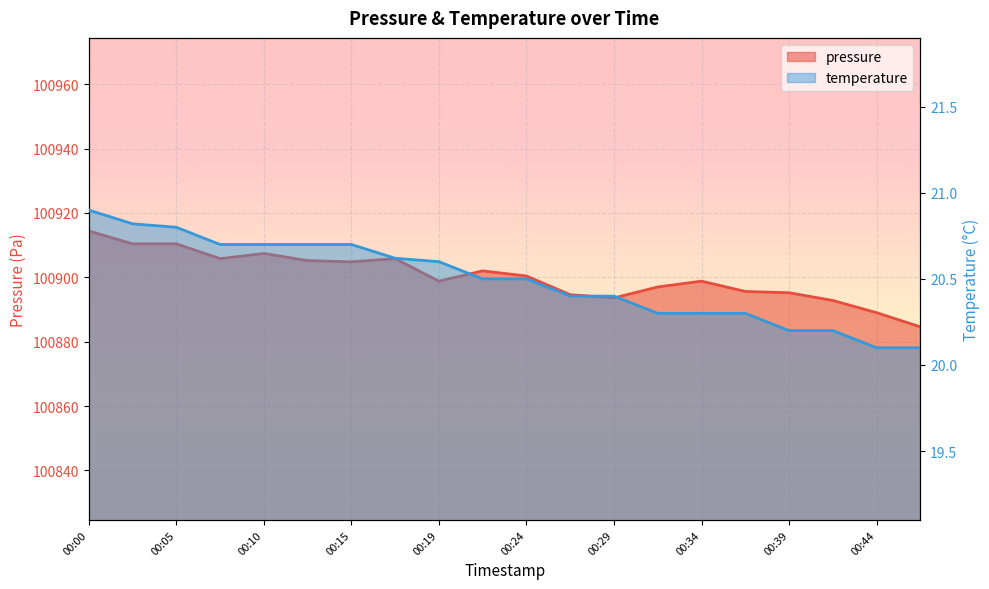

What value does the temperature series have at 00:00?

20.9